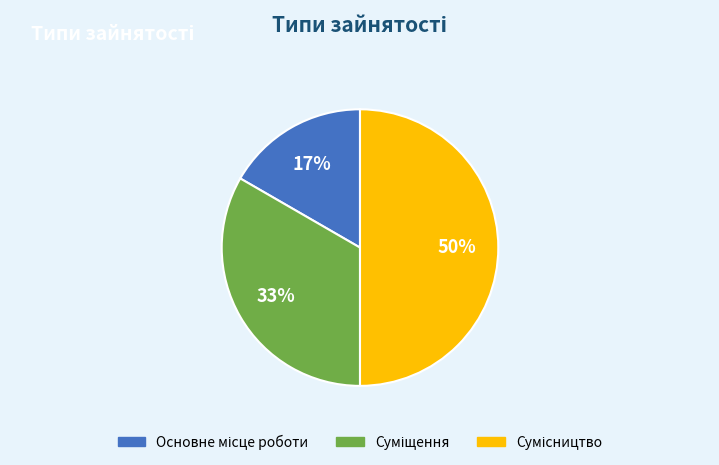

Count the number of slices in the pie.

3